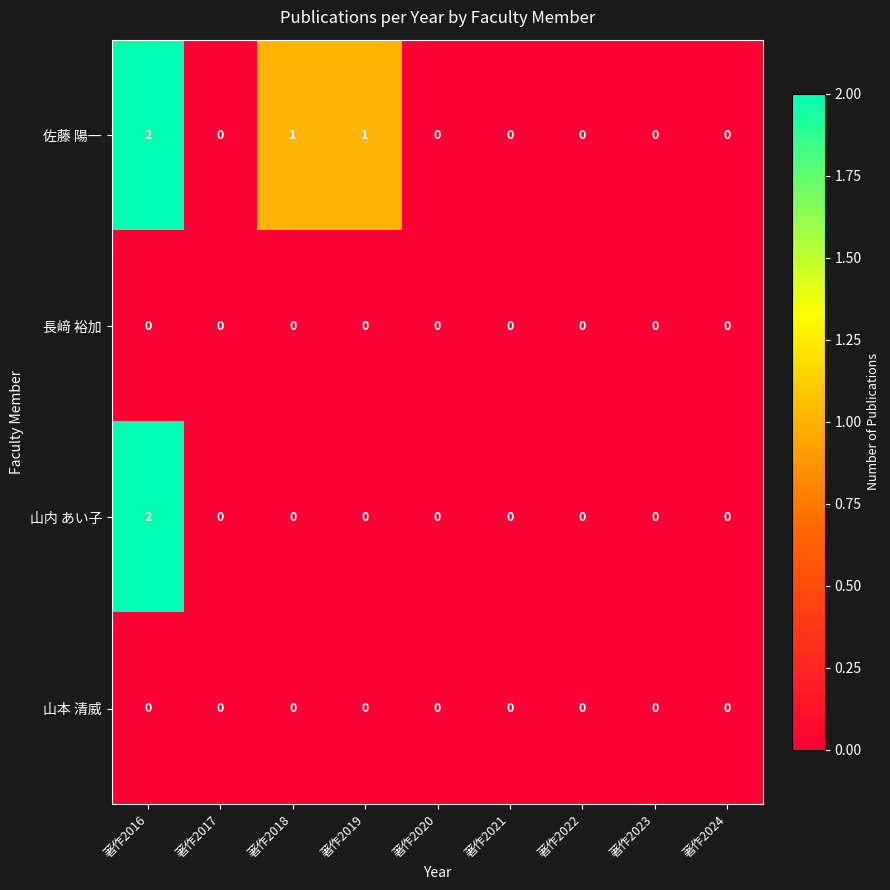

Between 著作2018 and 著作2024, which series saw the biggest shift?

佐藤 陽一